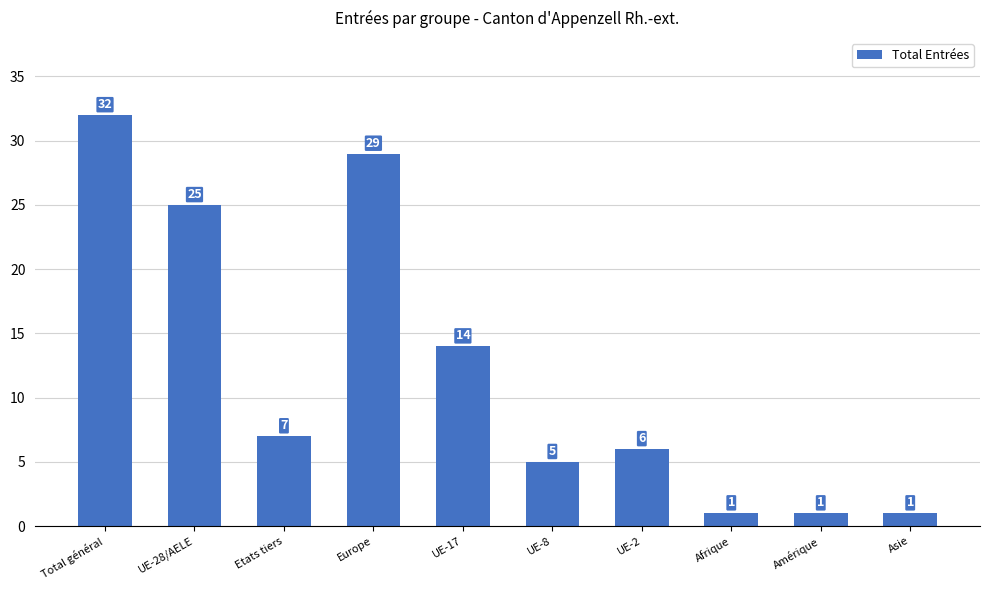

How many data points are less than 7?

5